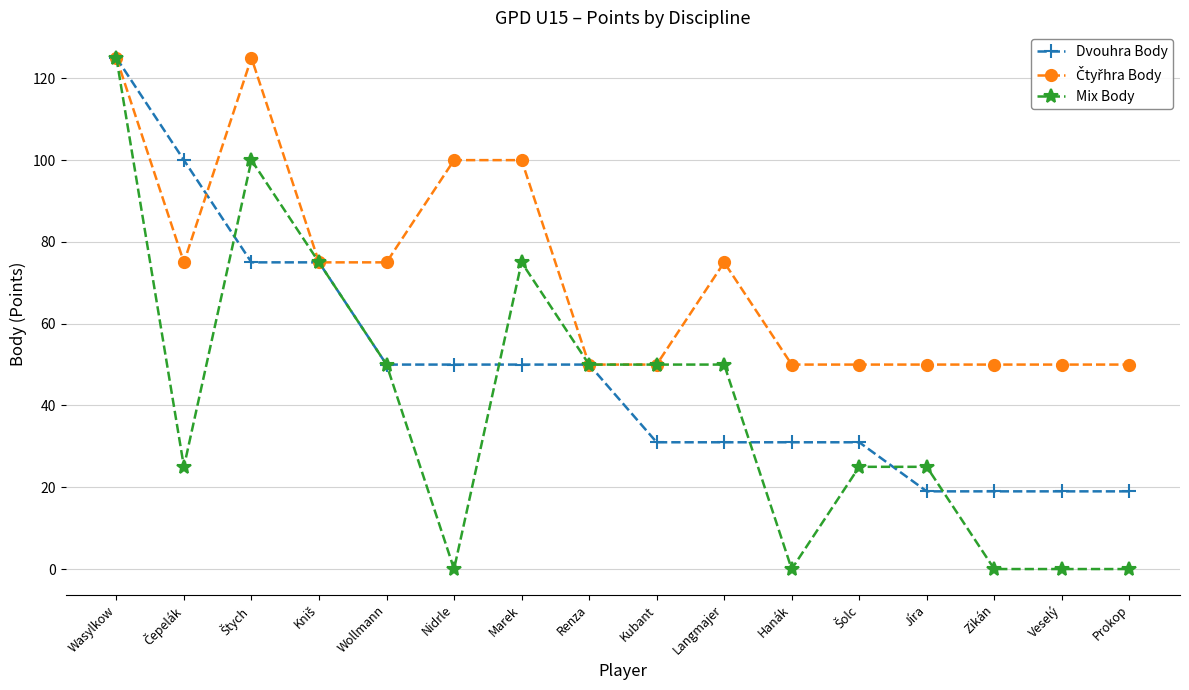

Is this an area chart (filled region under the line)?

No